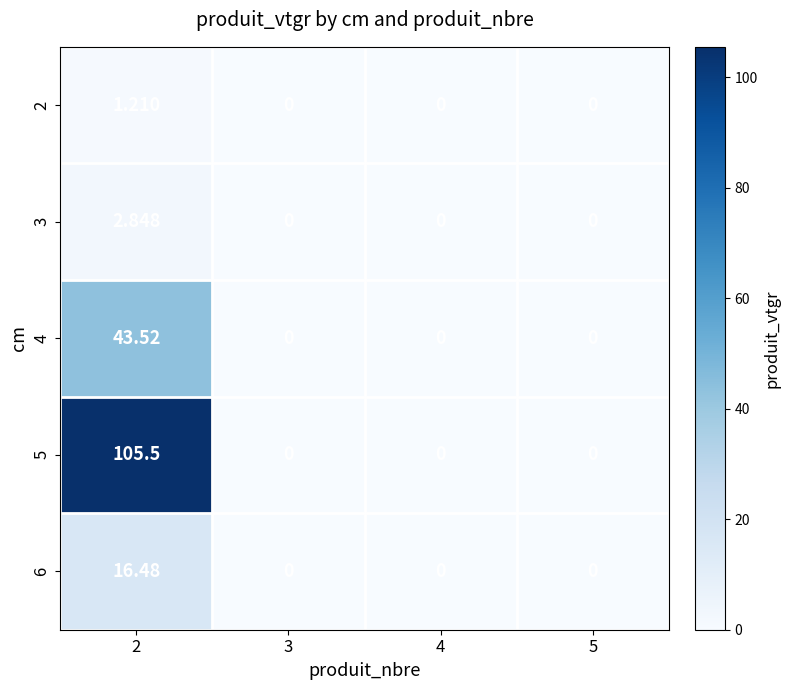

At how many categories does at least one series exceed 87?

1